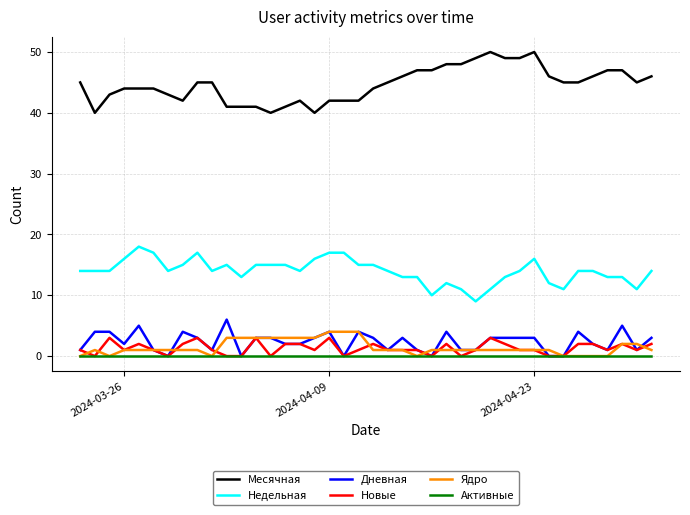

Which series has the largest total across all categories?

Месячная